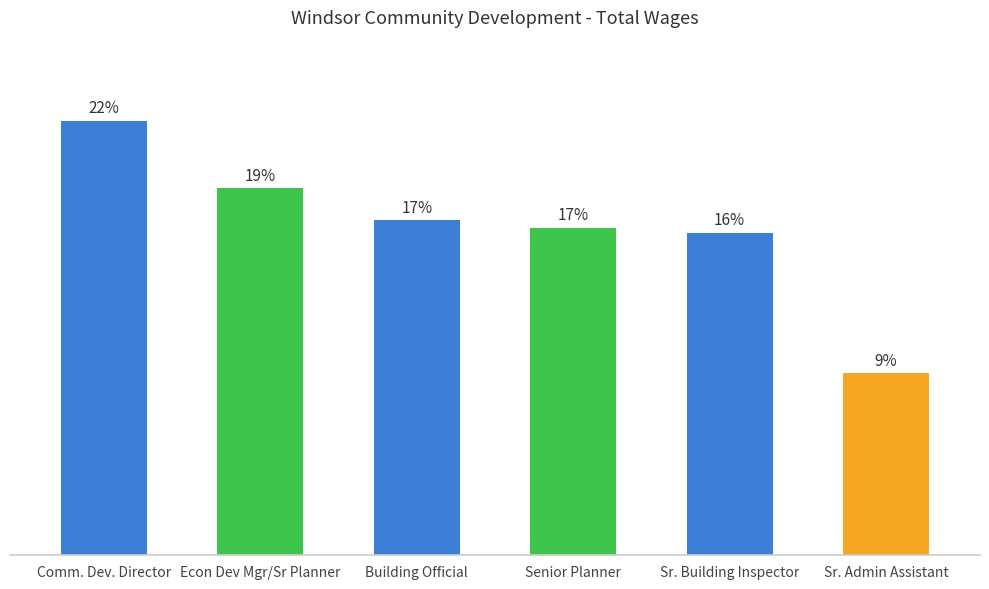

At which category does the chart reach its peak across all series?

Comm. Dev. Director